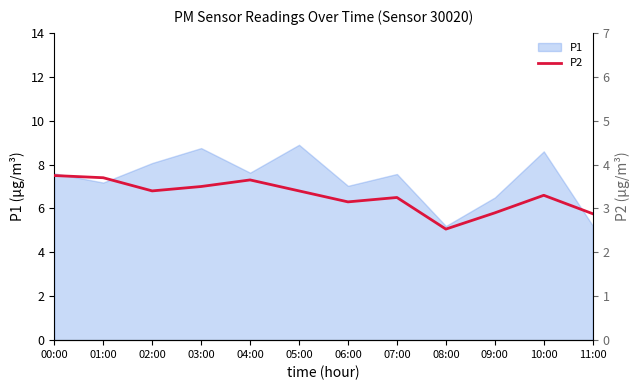

What is the maximum value for P1?

8.9